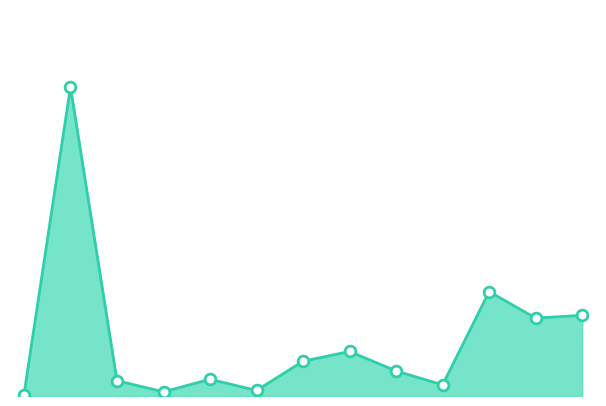

Does the chart have visible grid lines?

No